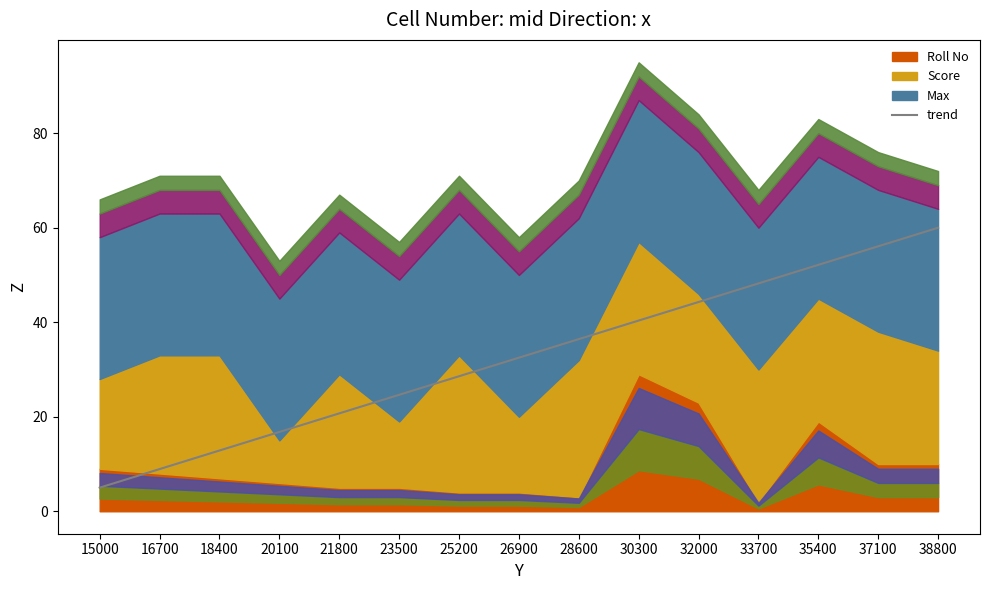

What is the lowest value of the trend series?

5.0